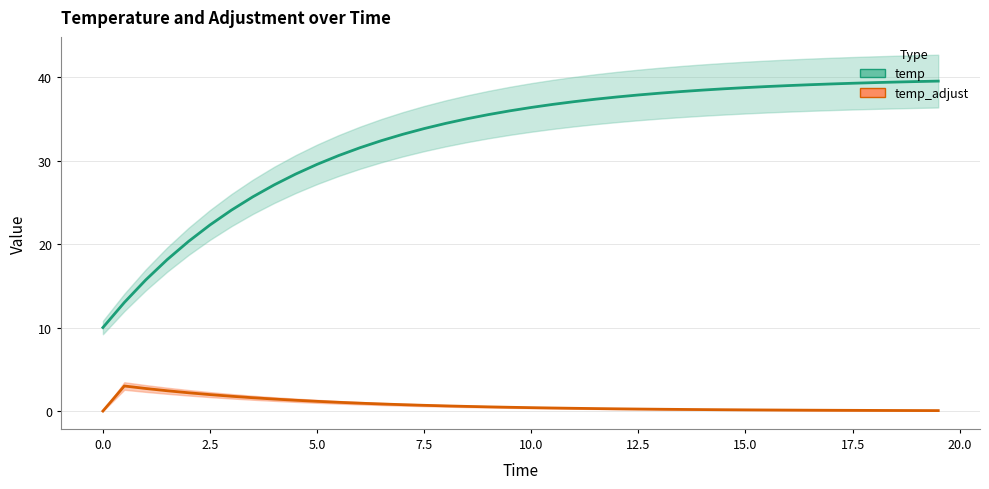

What is the difference between the maximum and minimum values in the temp series?

29.5